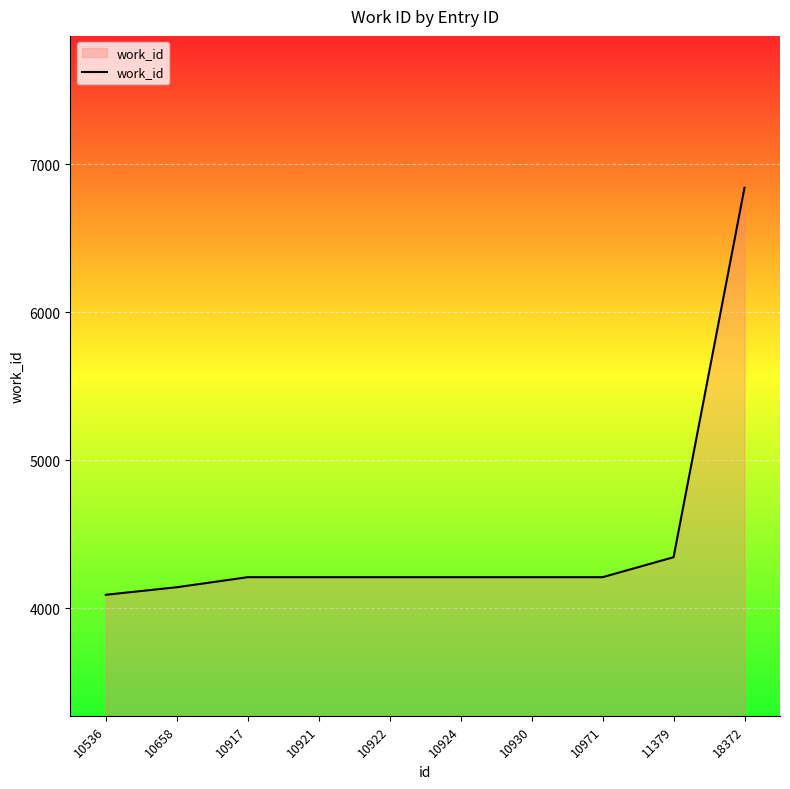

Where is the data nearest to the value 5466?

11379